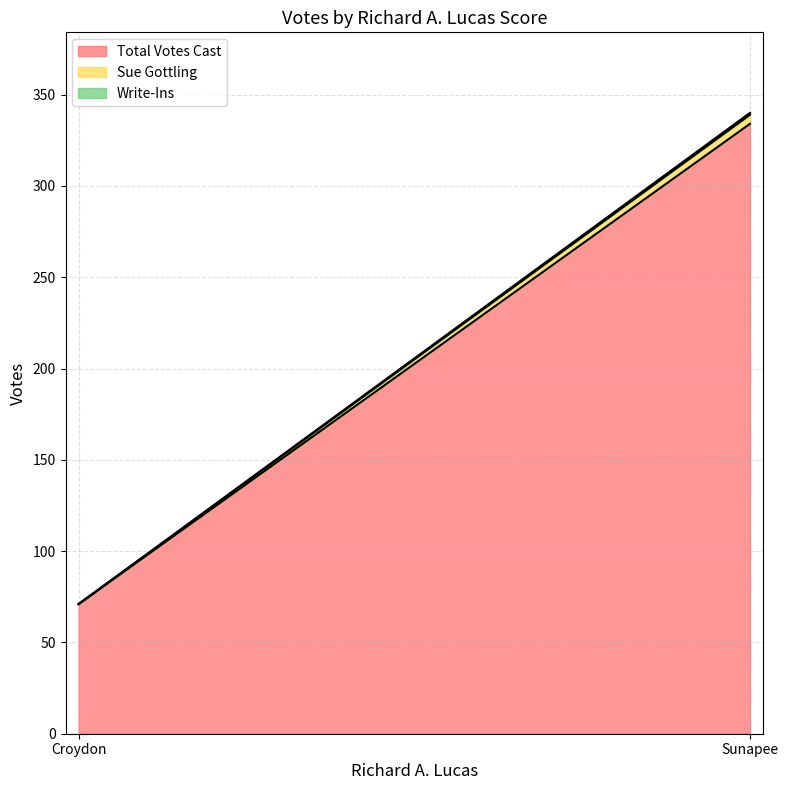

Reading left to right, transcribe all the data shown in this chart.

Total Votes Cast: 71	334
Sue Gottling: 0	5
Write-Ins: 0	1